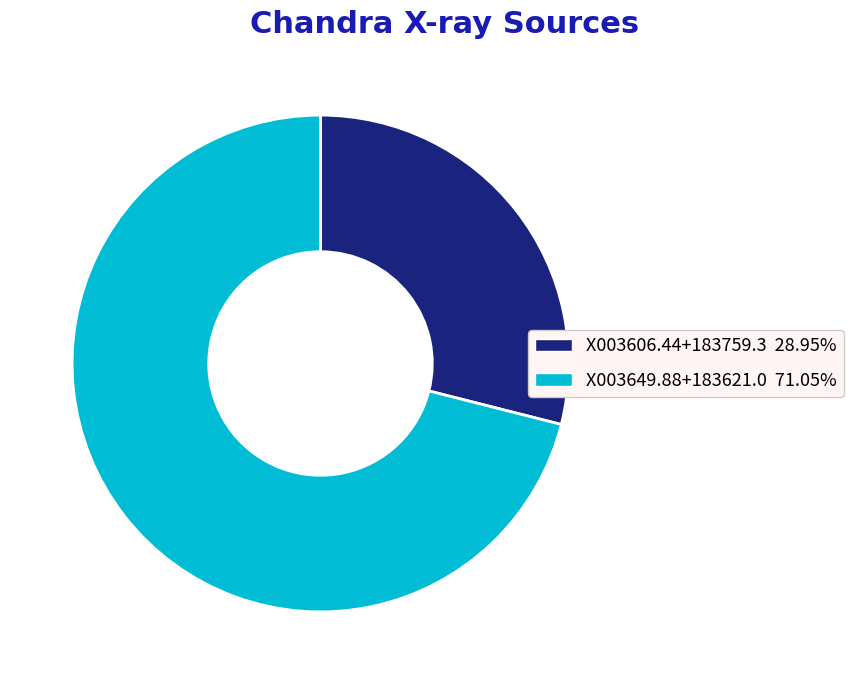

Rank the categories by value from highest to lowest.

X003649.88+183621.0, X003606.44+183759.3